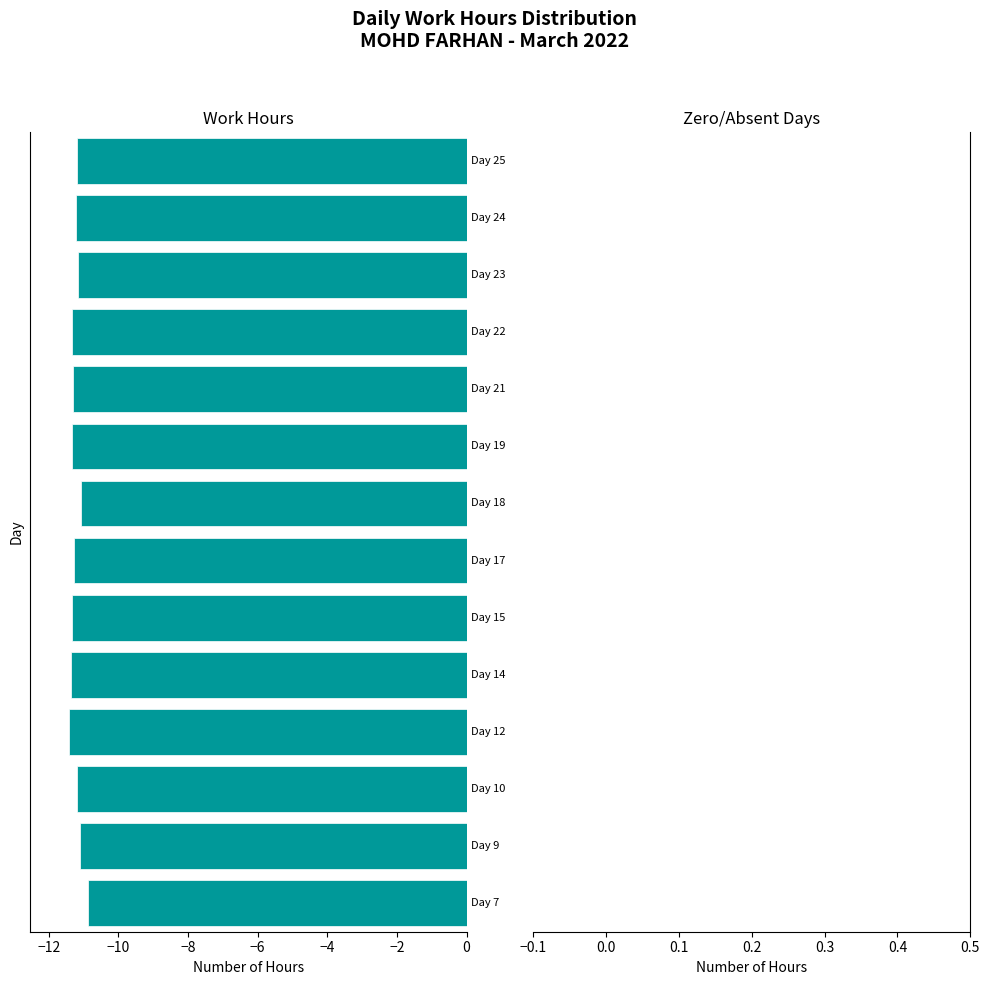

What is the greatest value displayed?

-10.9